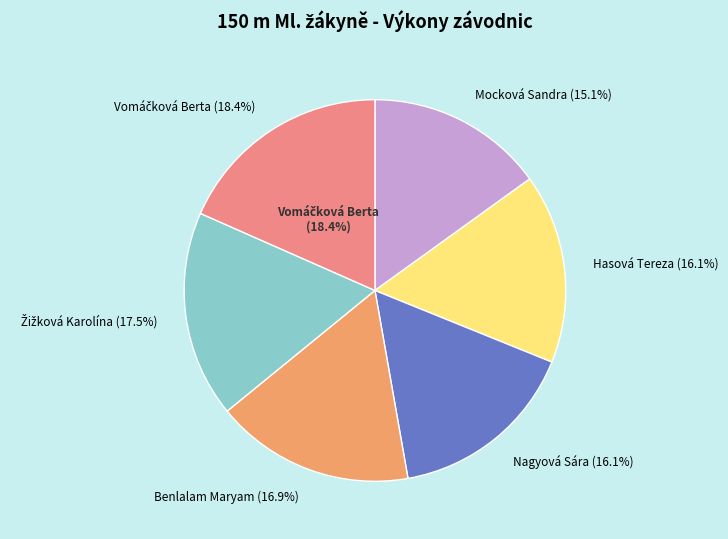

What portion of the pie excludes Benlalam Maryam?

83.1%